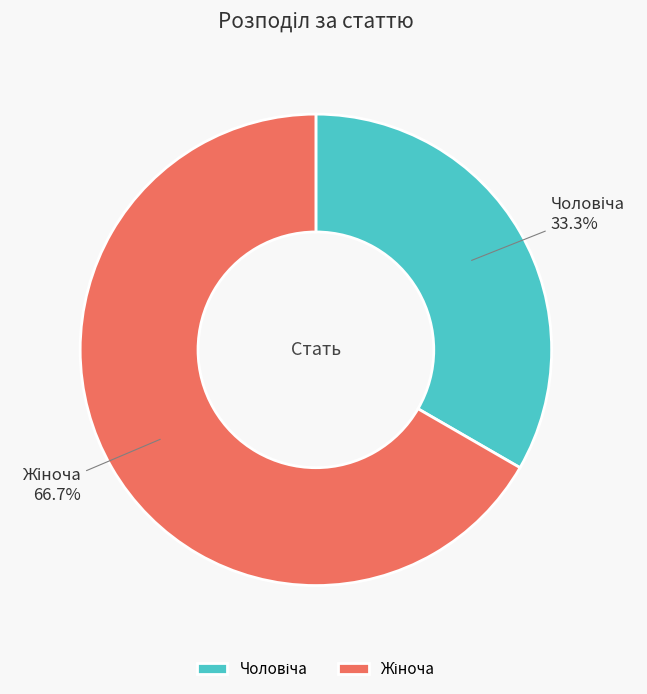

Does any single category account for the majority?

Yes